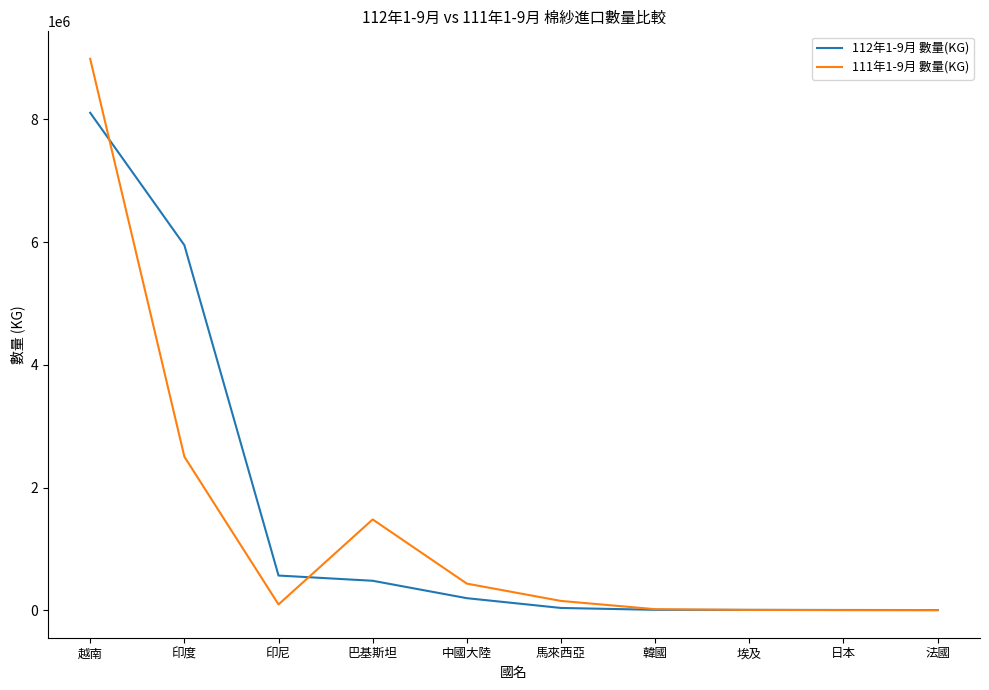

True or false: 111年1-9月 數量(KG) has a value of 14103373 at 越南.

False